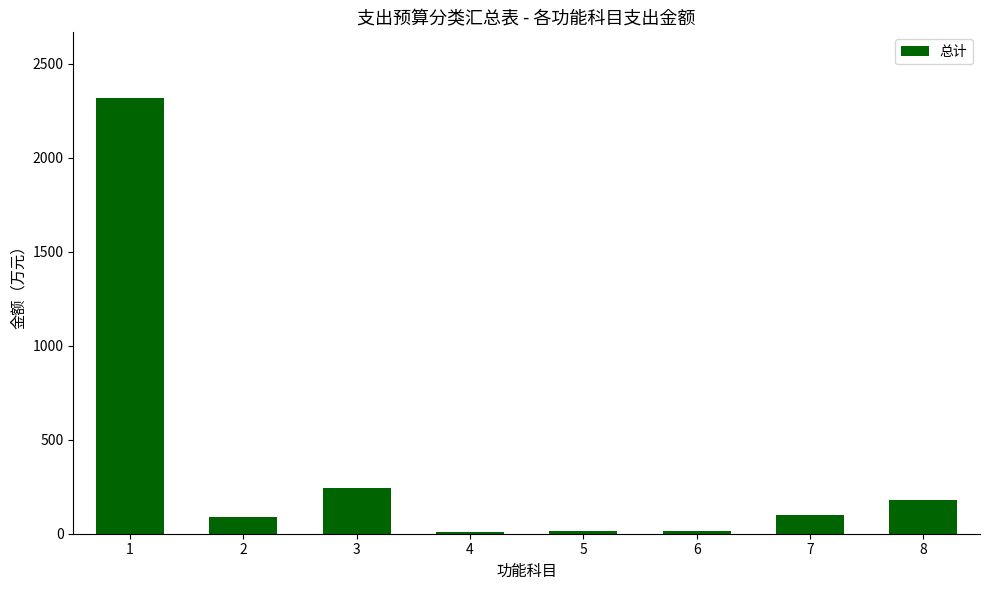

What is the ratio of the value at 4 to the value at 5?

0.7